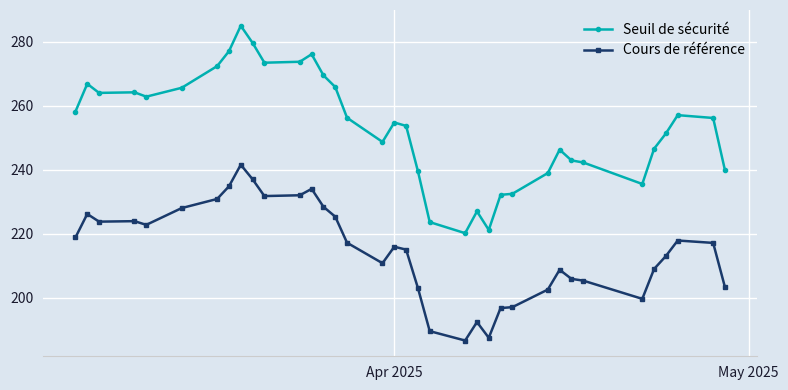

True or false: Seuil de sécurité and Cours de référence cross at least once.

False